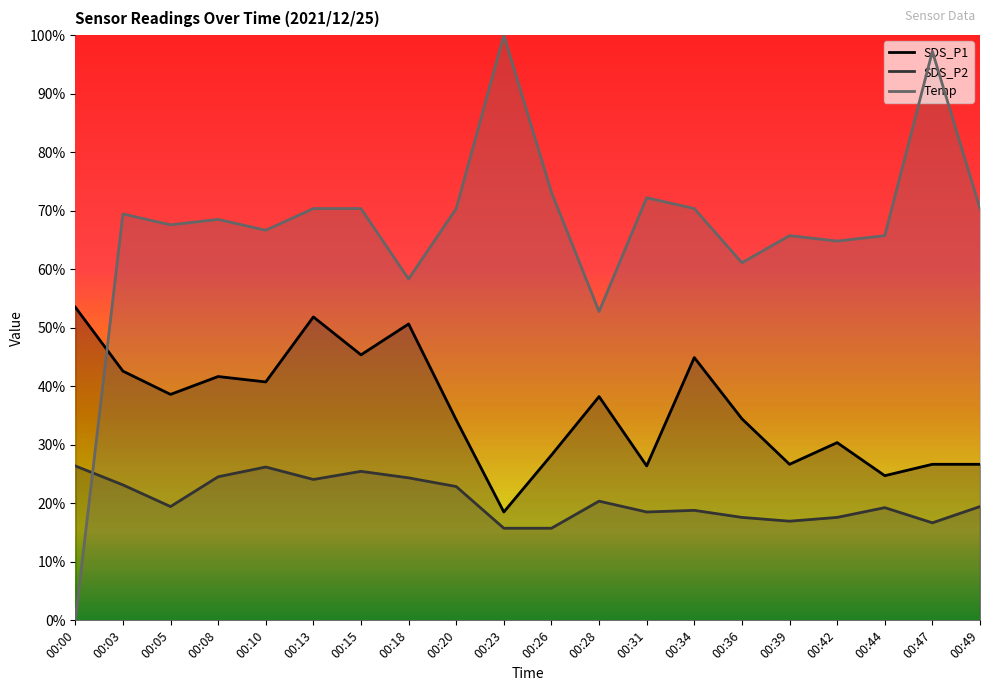

Reading right to left, what are all the values shown in this chart?

SDS_P1: 3.2	3.2	3.0	3.6	3.2	4.1	5.4	3.2	4.6	3.4	2.2	4.1	6.1	5.4	6.2	4.9	5.0	4.6	5.1	6.4
SDS_P2: 2.3	2.0	2.3	2.1	2.0	2.1	2.3	2.2	2.4	1.9	1.9	2.7	2.9	3.1	2.9	3.1	2.9	2.3	2.8	3.2
Temp: 8.4	11.7	7.9	7.8	7.9	7.3	8.4	8.7	6.3	8.8	12.0	8.4	7.0	8.4	8.4	8.0	8.2	8.1	8.3	0.0